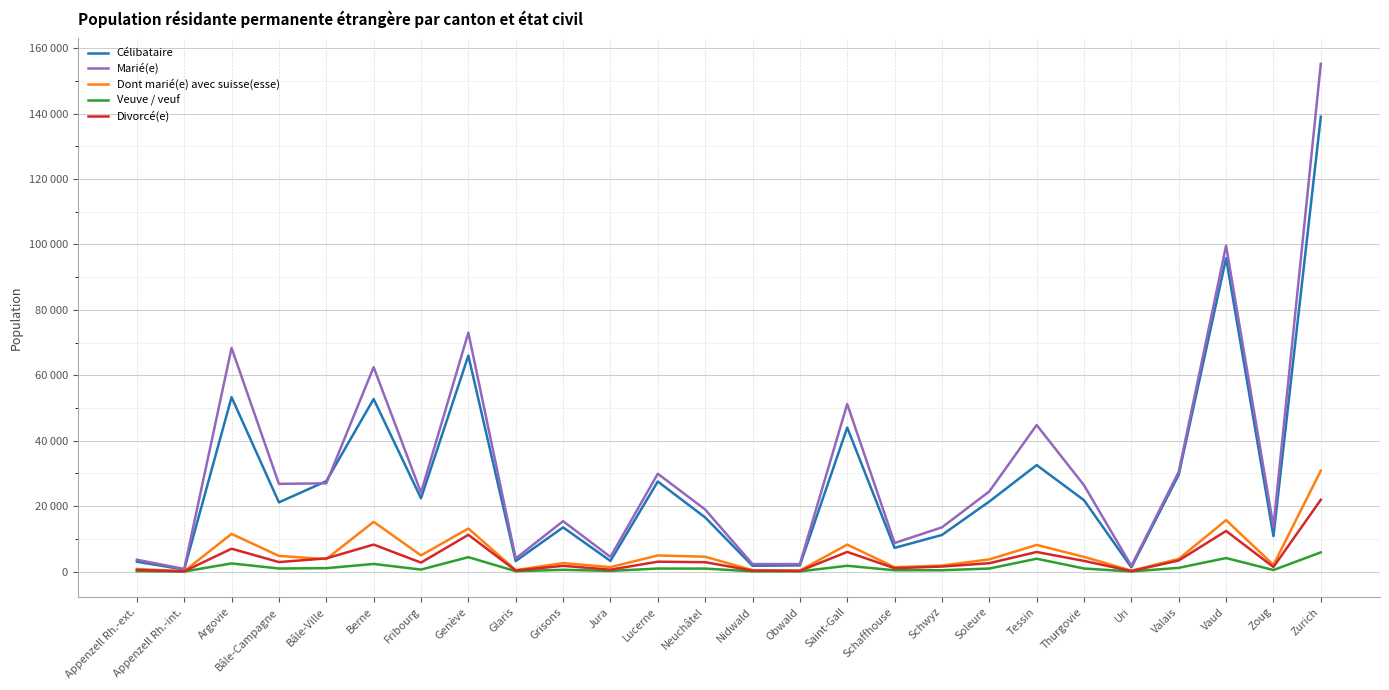

At which category is the sum across all series the highest?

Zurich